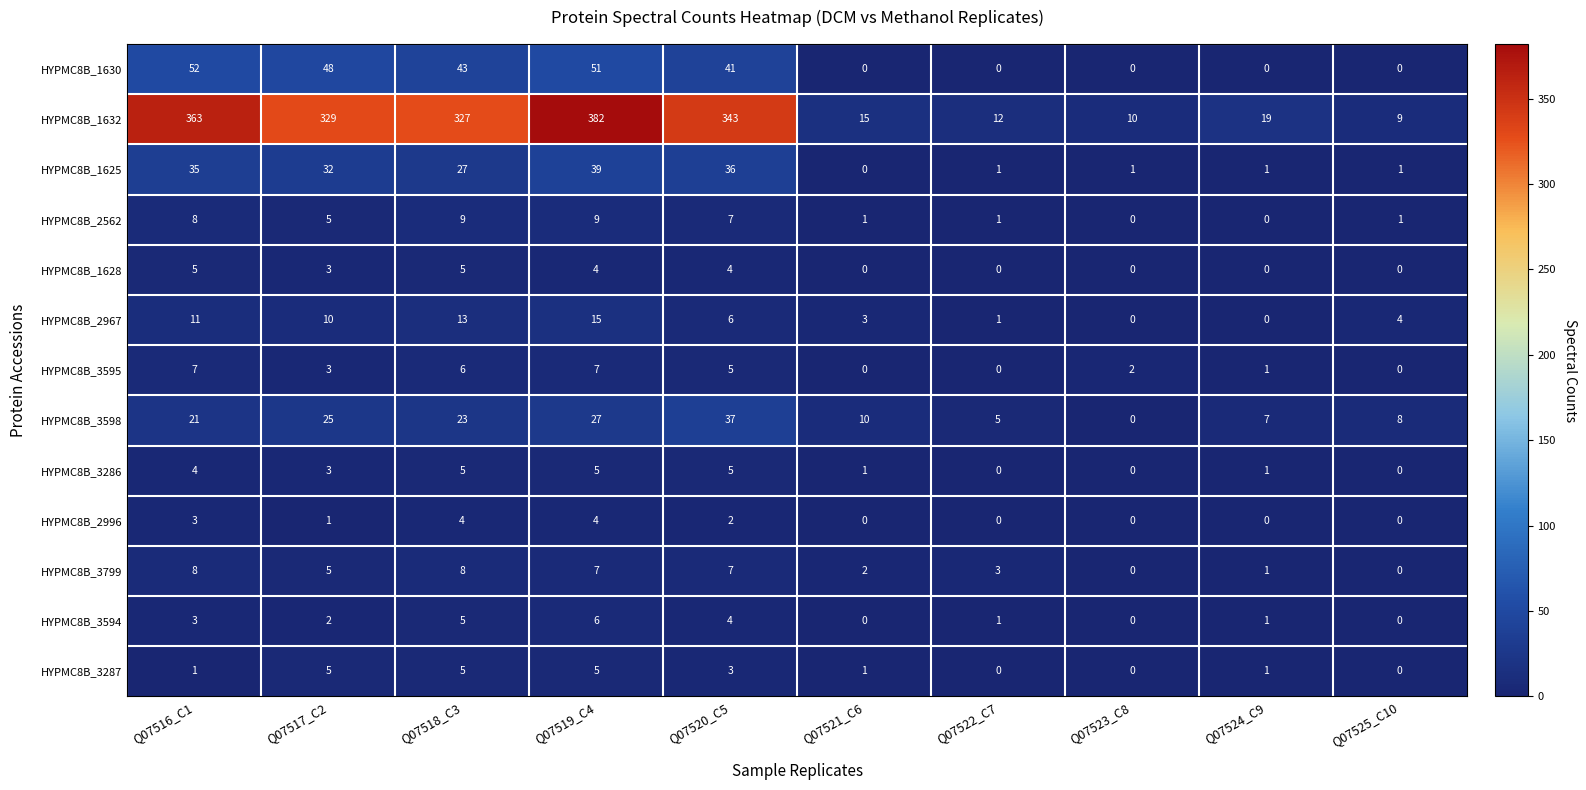

Where is HYPMC8B_2562 nearest to the value 4?

Q07517_C2